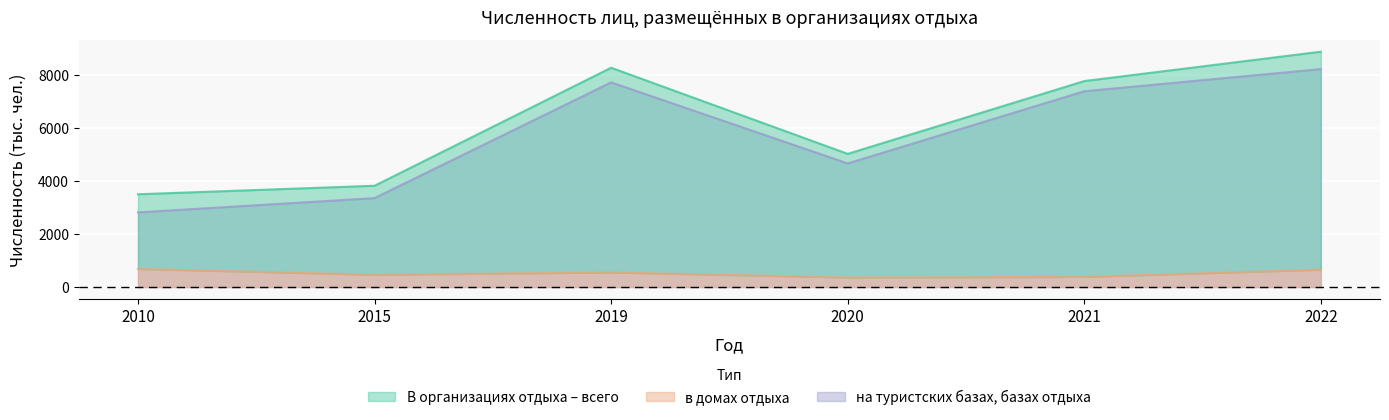

What is the difference between the на туристских базах, базах отдыха values at 2020 and 2019?

3059